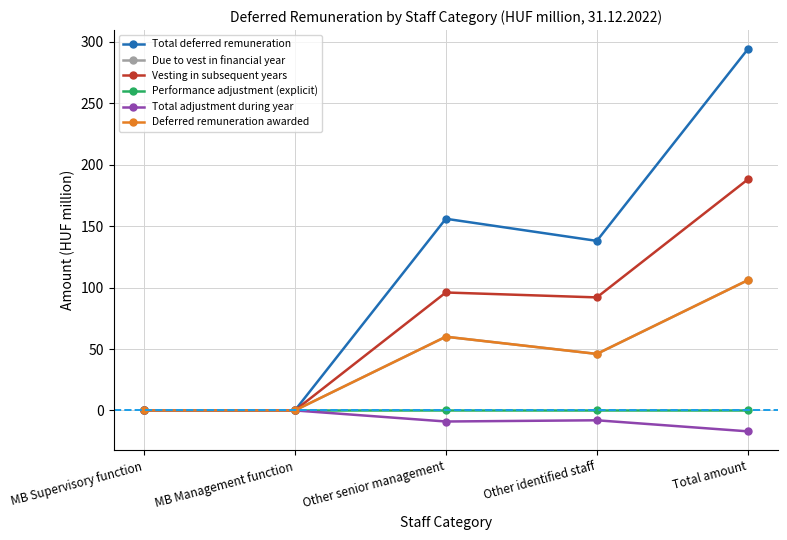

True or false: Deferred remuneration awarded has a value of 0 at MB Management function.

True